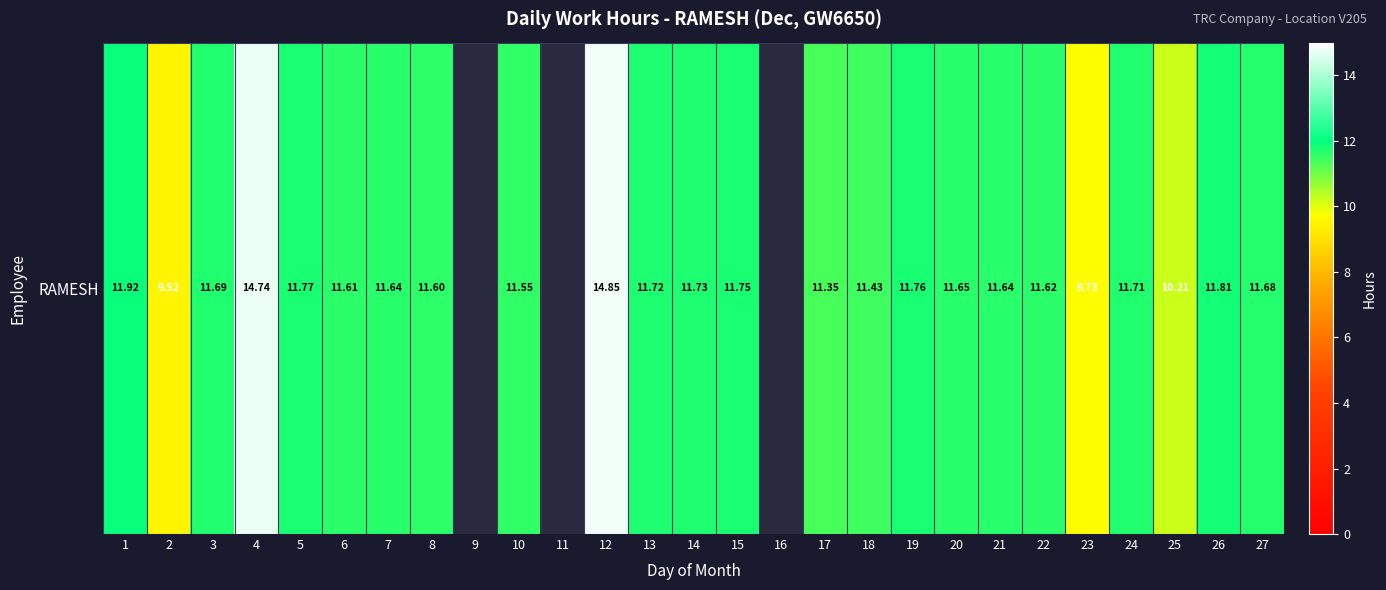

Is it true that the value at 1 is 15.8?

False